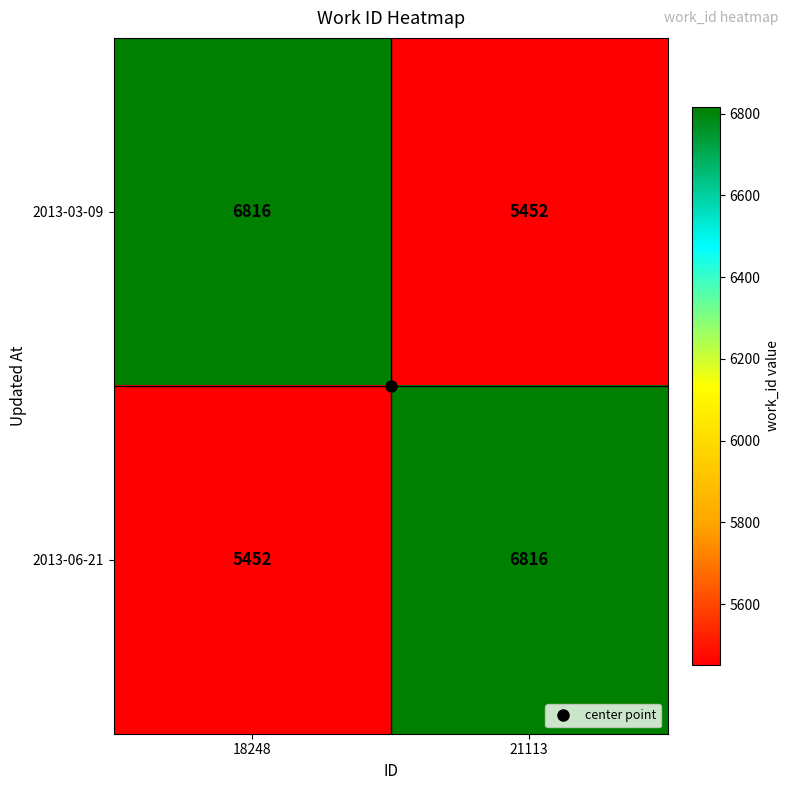

At which label is 2013-06-21 closest to 6134?

18248